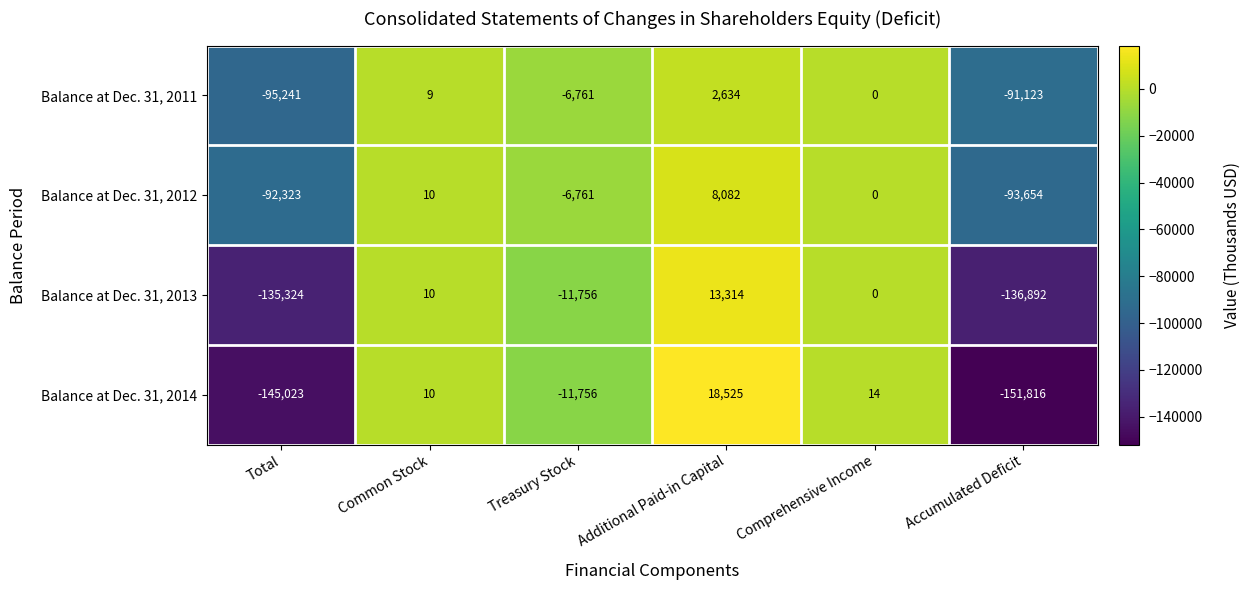

What is the difference between the maximum and minimum values in the Balance at Dec. 31, 2014 series?

170341